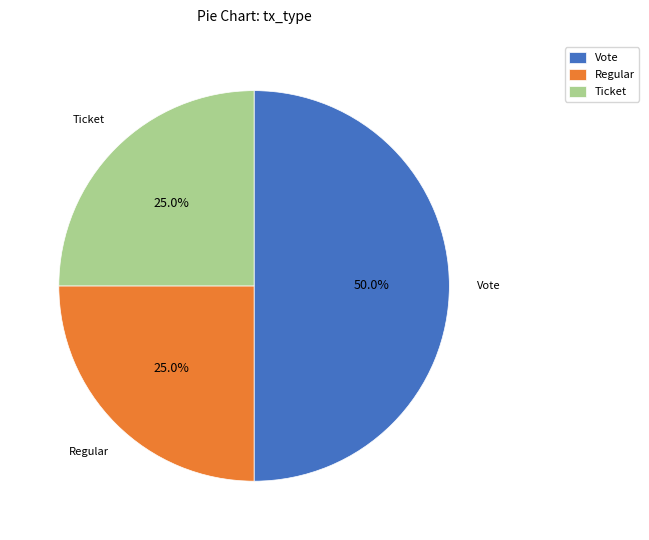

True or false: Regular accounts for 25% of the total.

True